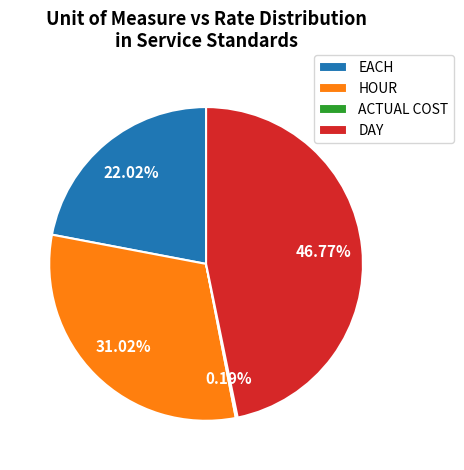

To the nearest percent, what percentage of the pie is EACH?

22%